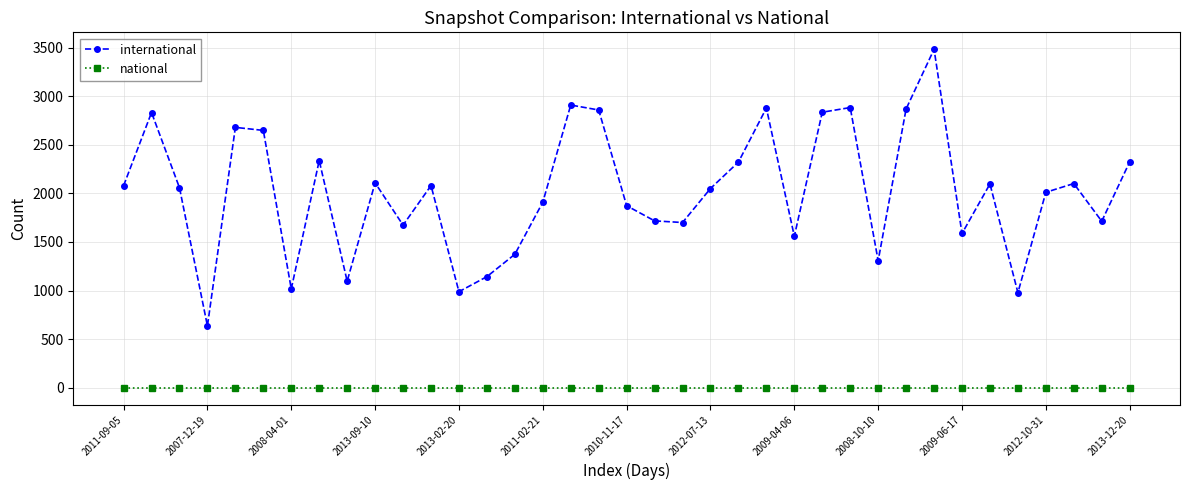

In international, how many points are higher than both neighbors (excluding endpoints)?

11